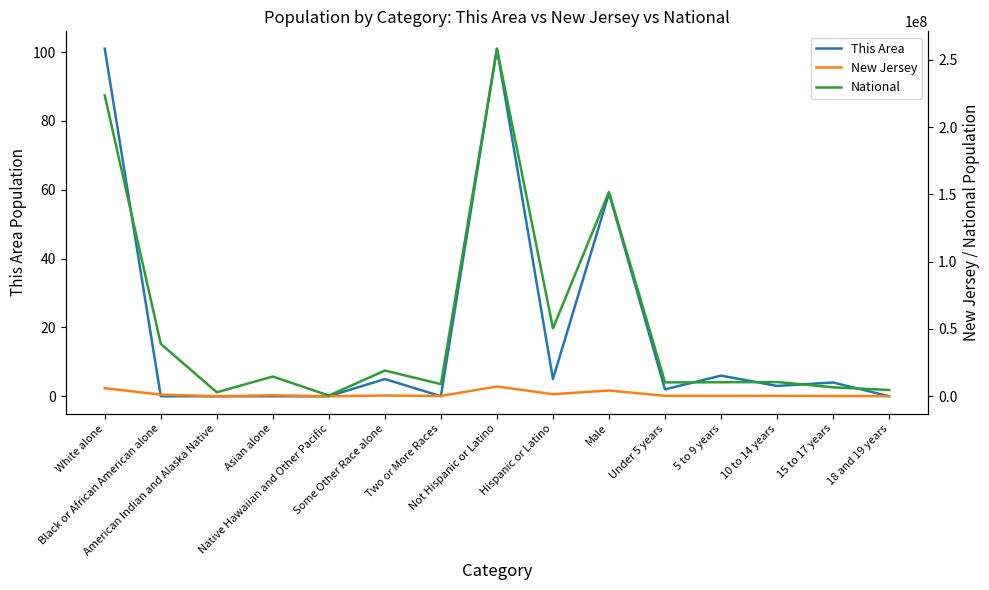

How many lines are shown in the chart?

3